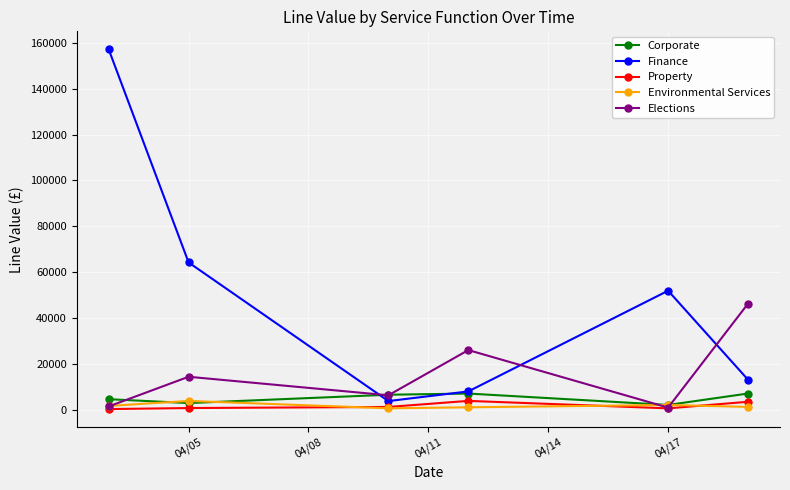

Which series has the largest range (max minus min)?

Finance